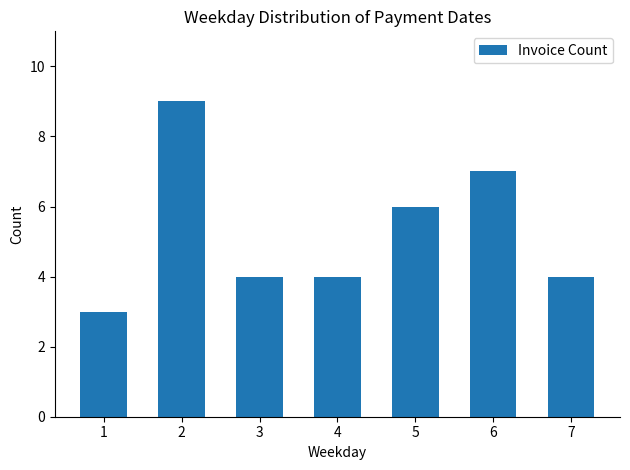

What is the value of the 4th bar from the left?

4